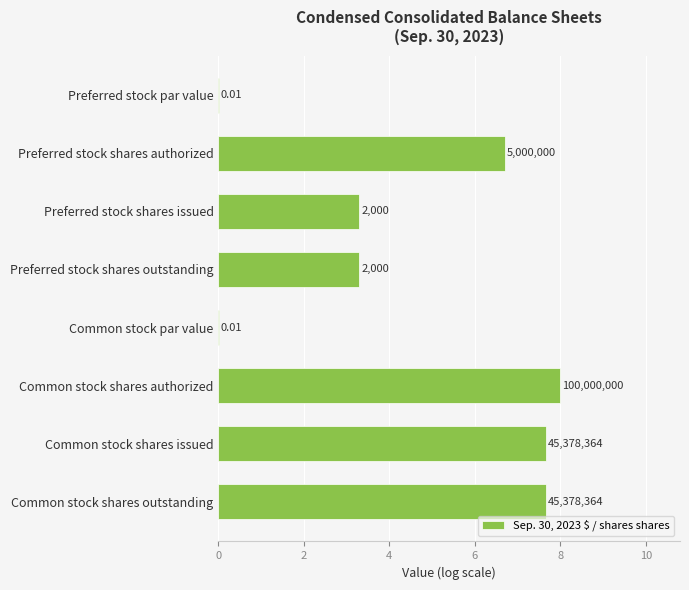

What is the sum of all values?

36.6